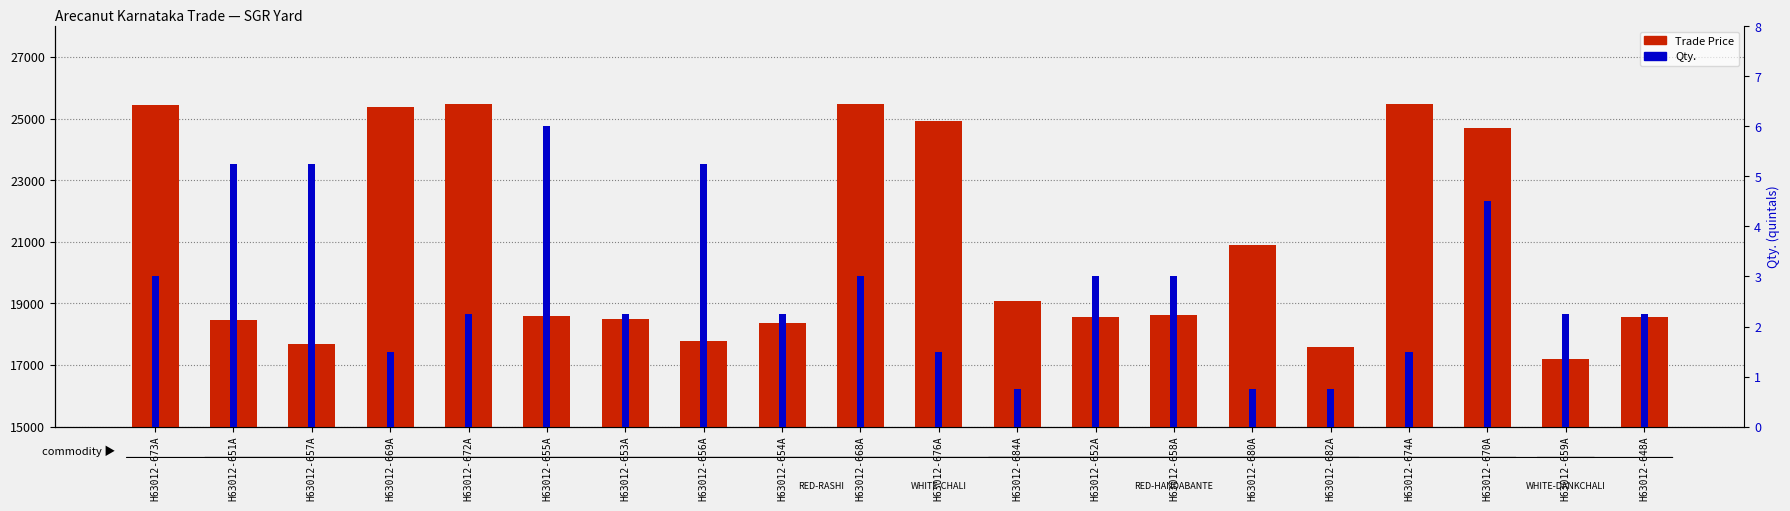

What is the difference between the Qty. values at H63012-656A and H63012-654A?

3.0